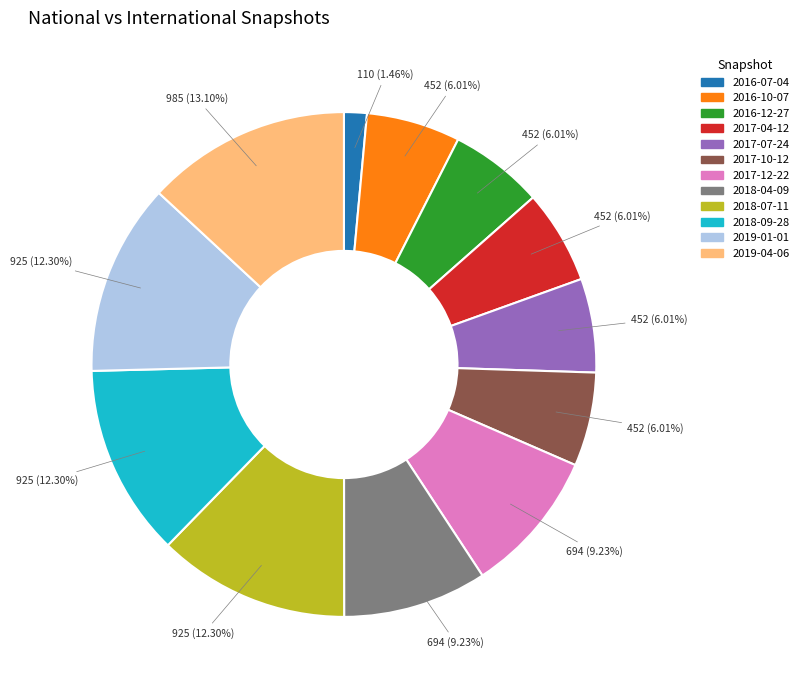

Is it true that 2018-09-28 is 12% of the pie?

True